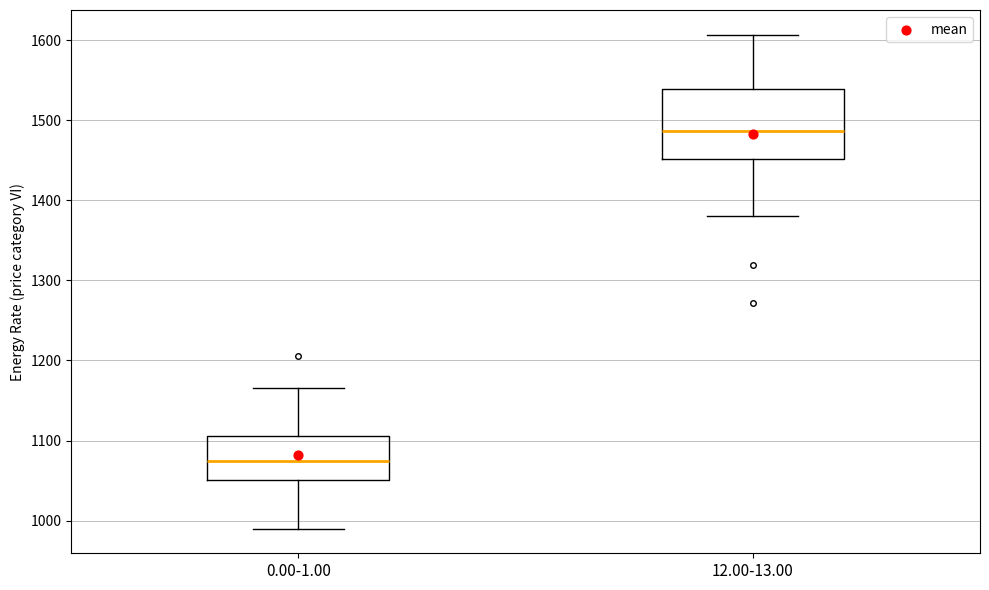

Reading left to right, read every box against the y-axis: the position of its median line, the range the box covers, and the ends of its whiskers. The values are not printed on the chart, so give them approximately, as read against the axis.

0.00-1.00: median 1070, box 1050 to 1110, whiskers 990 to 1170
12.00-13.00: median 1490, box 1450 to 1540, whiskers 1380 to 1610